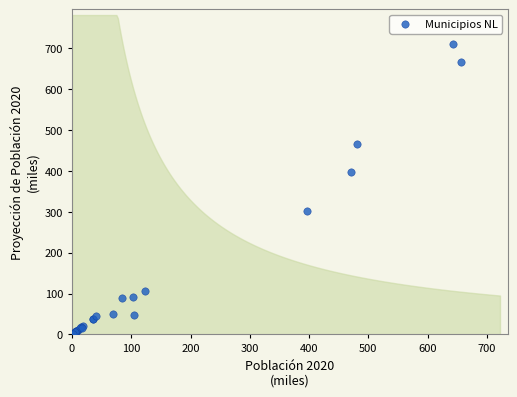

What Y value in the scatter plot is closest to 355?

396.9